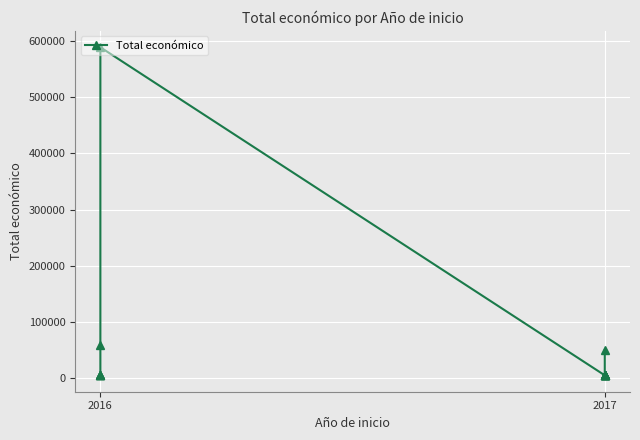

Reading left to right, what are all the values shown in this chart?

5718	6000	6000	6000	59684	589119	4950	4993	5000	5000	5000	5000	5000	5000	5000	49495